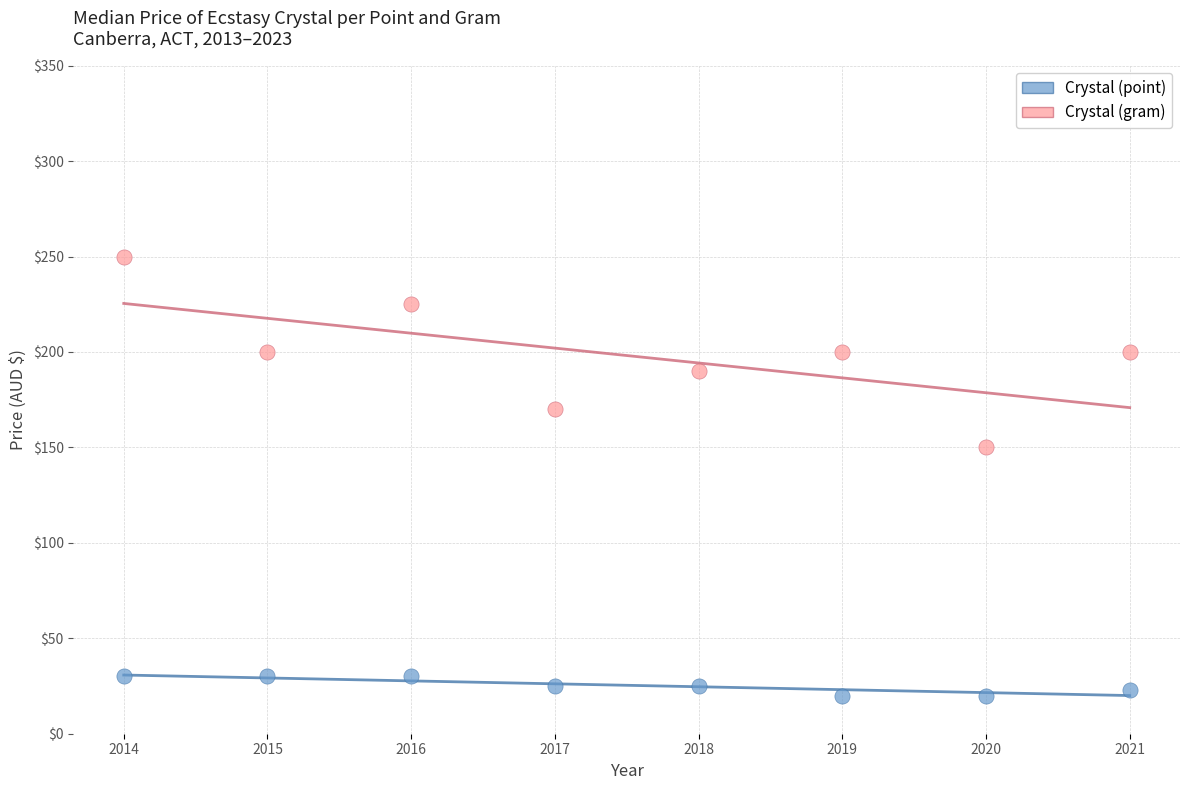

Which series has the largest Y range (max minus min)?

Crystal (gram)